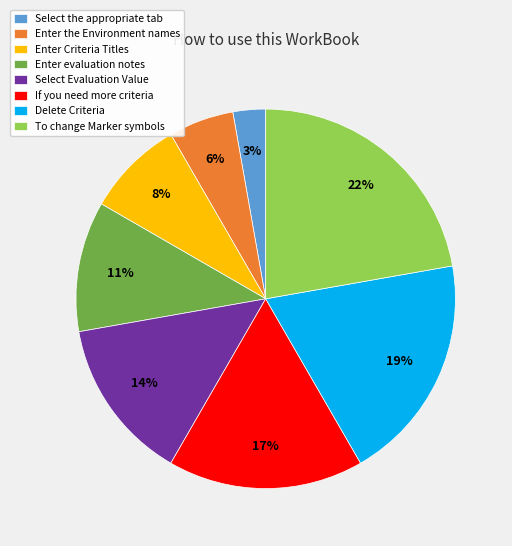

To the nearest percent, what is the difference between the Enter Criteria Titles and Select Evaluation Value slice percentages?

6%